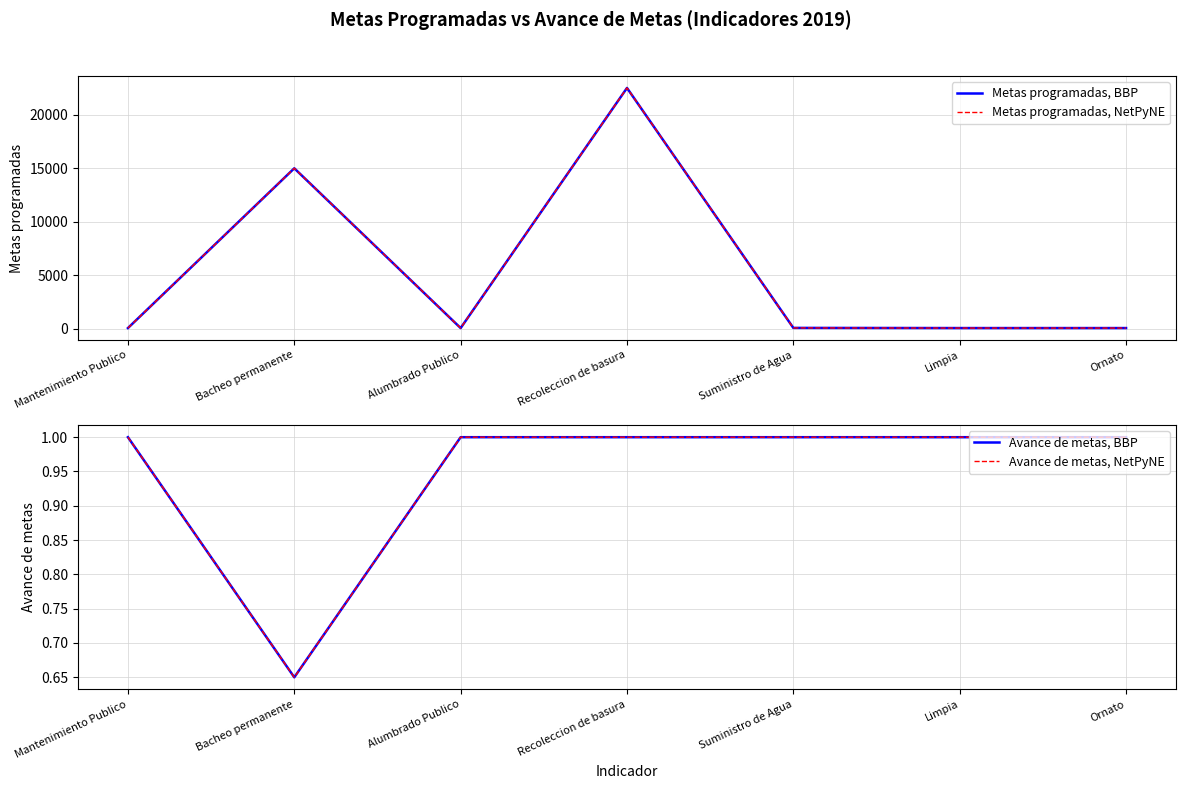

What is the sum of the Avance de metas, NetPyNE values at Ornato and Mantenimiento Publico?

2.0